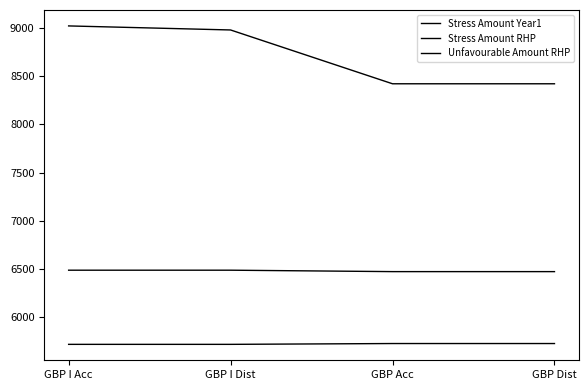

True or false: Stress Amount Year1 and Unfavourable Amount RHP cross at least once.

False